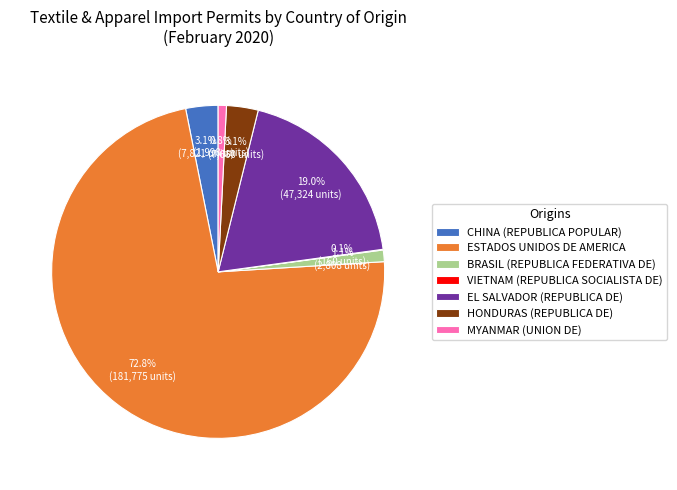

What is the majority slice?

ESTADOS UNIDOS DE AMERICA